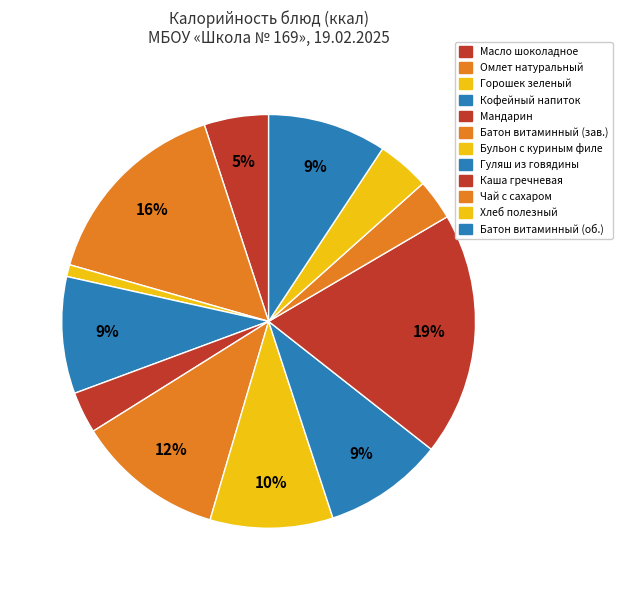

Count the number of slices in the pie.

12